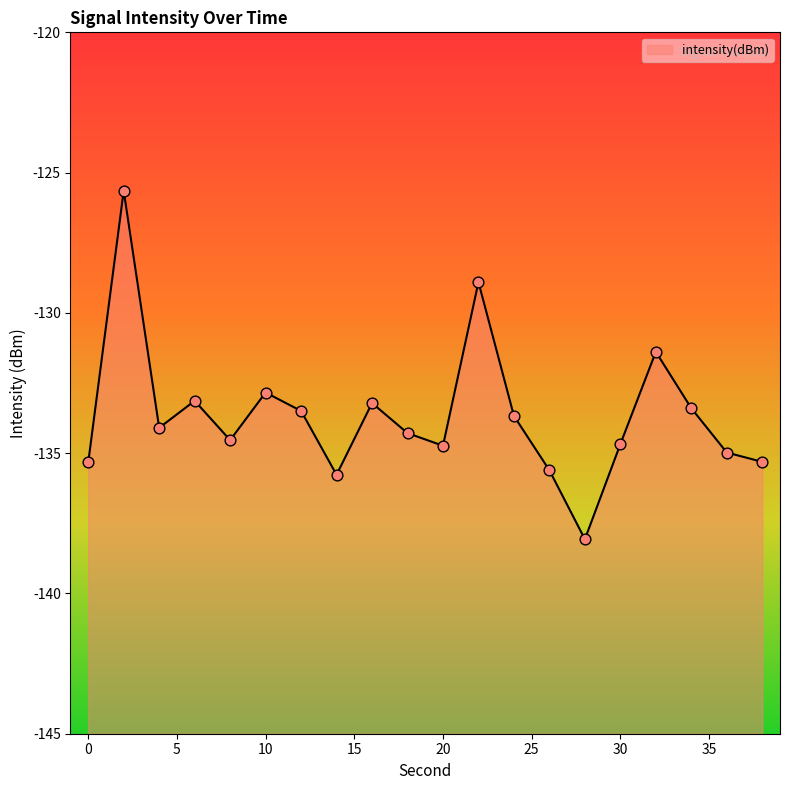

Between 36 and 38, which is larger?

36